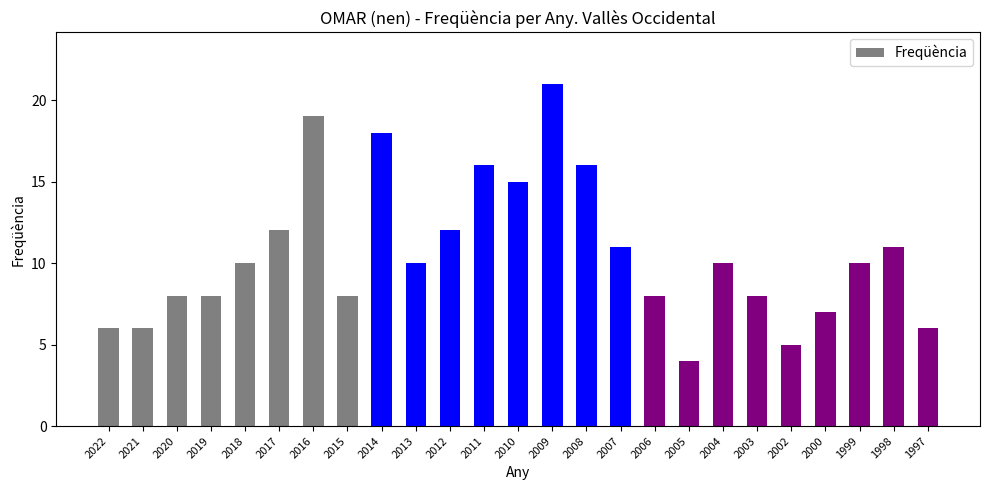

The chart shows a value of 12 at 2012. True or false?

True